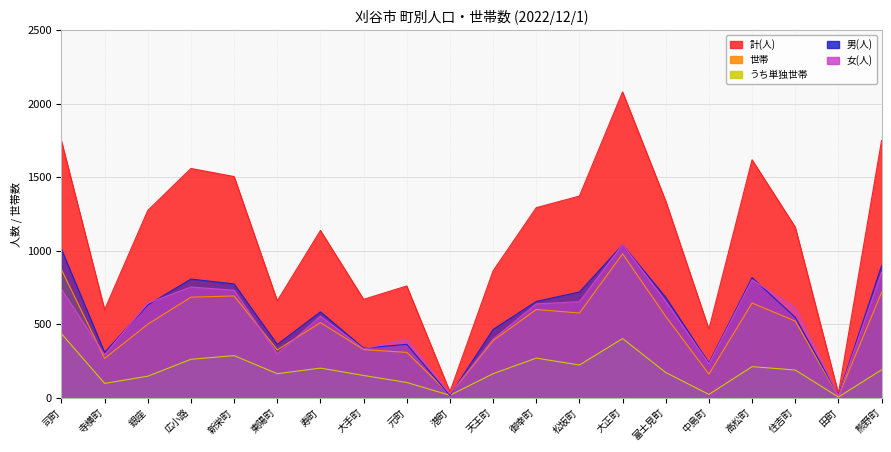

Which category has the lowest value in the 世帯 series?

田町